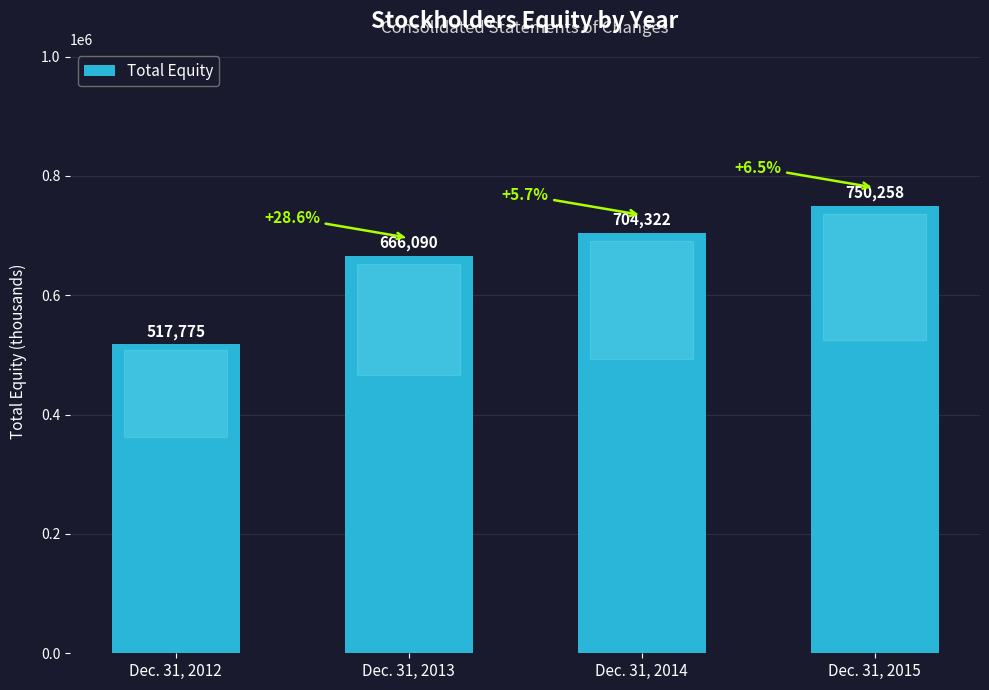

List the labels in order of value, largest first.

Dec. 31, 2015, Dec. 31, 2014, Dec. 31, 2013, Dec. 31, 2012